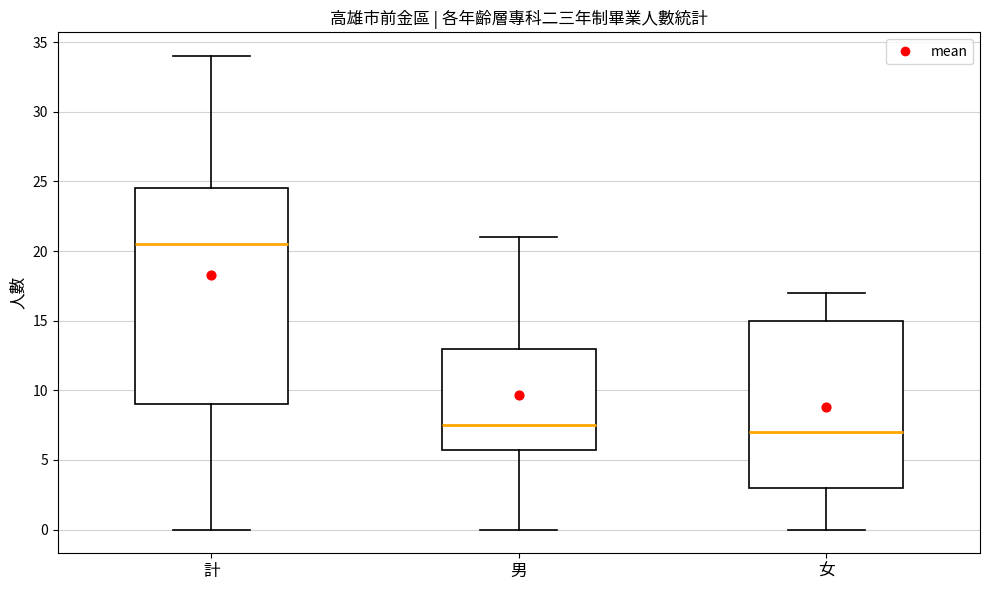

Reading left to right, transcribe this box plot: for each box, give where its median line is, the range the box spans, and where its two whiskers end, as read against the y-axis. The values are not printed on the chart, so give them approximately, as read against the axis.

計: median 20.5, box 9.0 to 24.5, whiskers 0.0 to 34.0
男: median 7.5, box 6.0 to 13.0, whiskers 0.0 to 21.0
女: median 7.0, box 3.0 to 15.0, whiskers 0.0 to 17.0